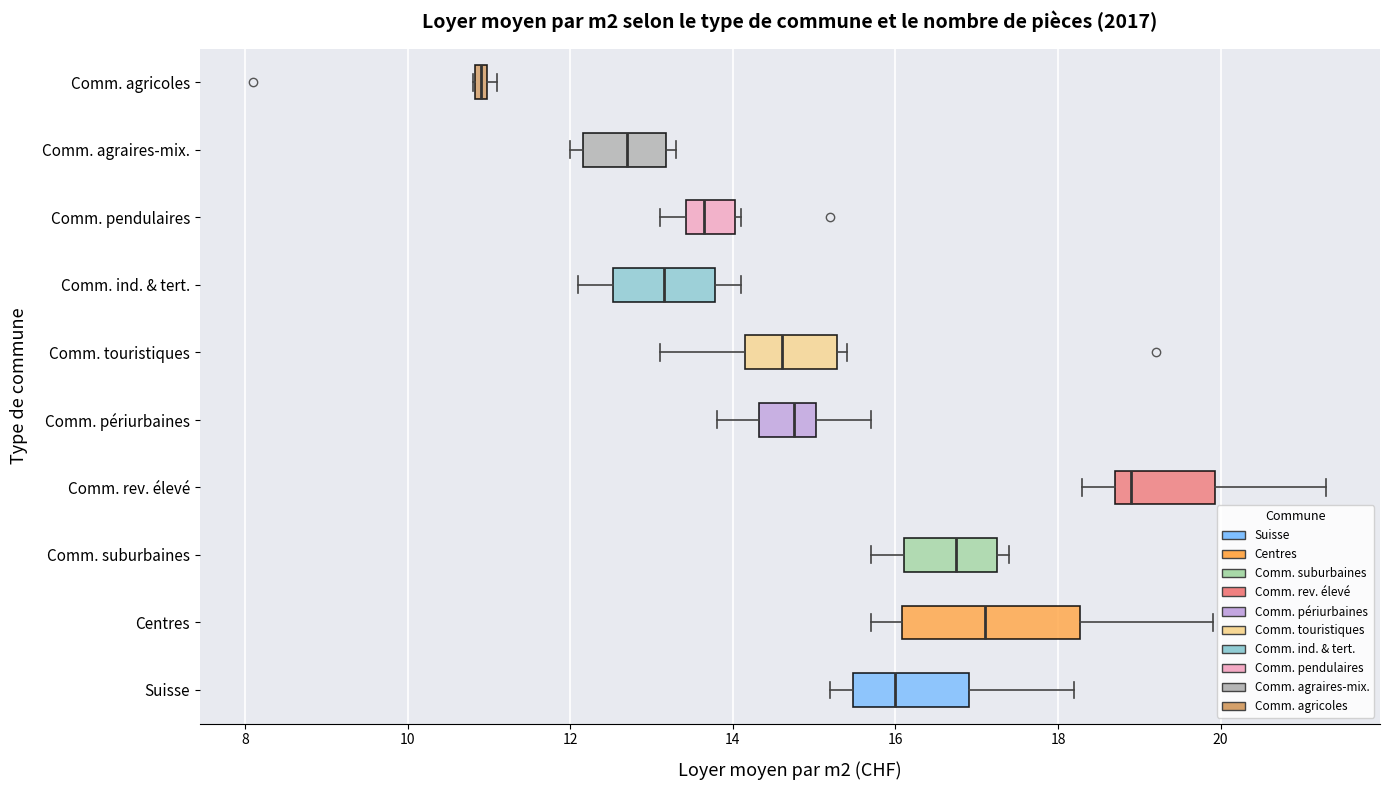

Which box's median line is the furthest to the left?

Comm. agricoles